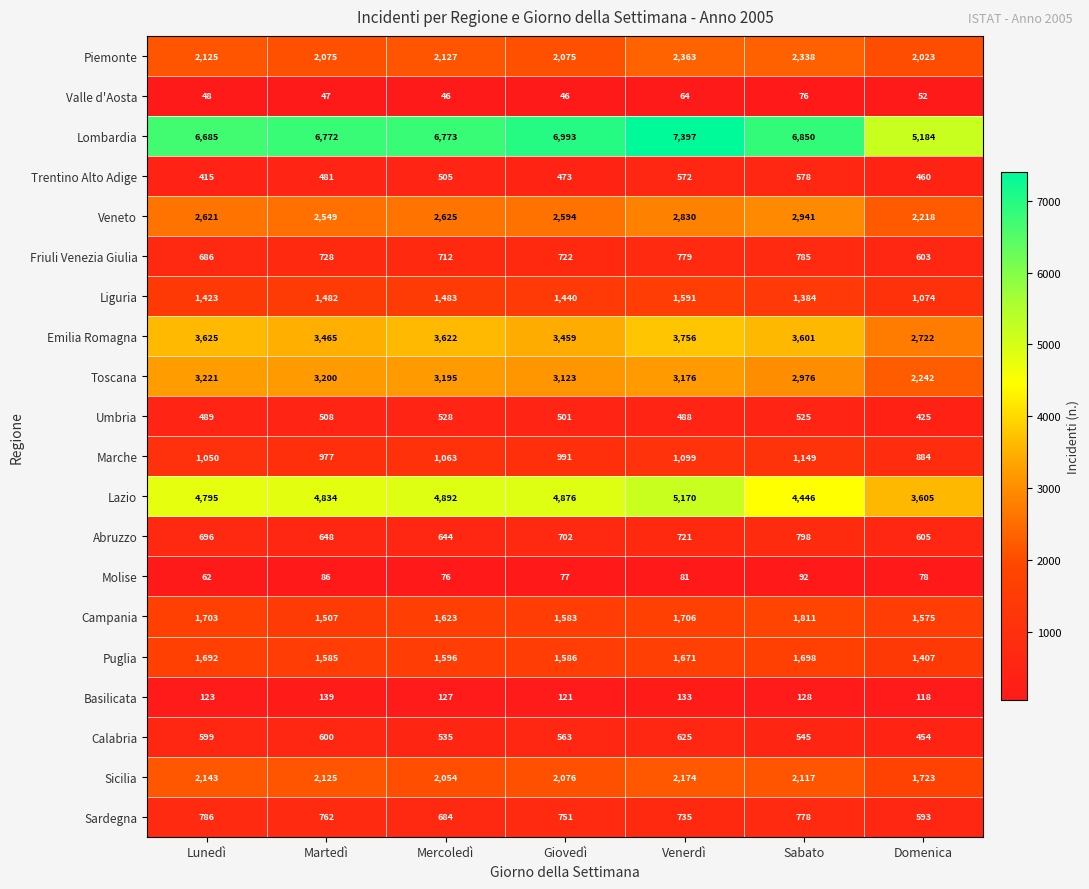

What is the minimum value shown in the chart?

46